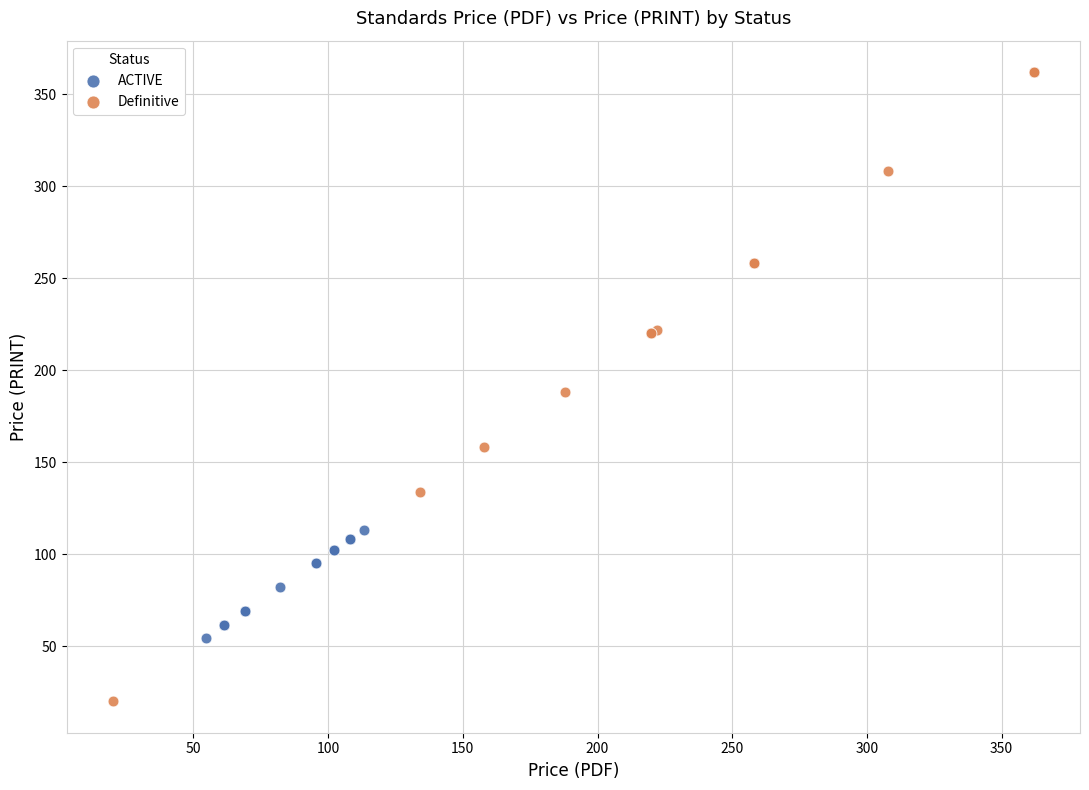

Which series has the largest Y range (max minus min)?

Definitive